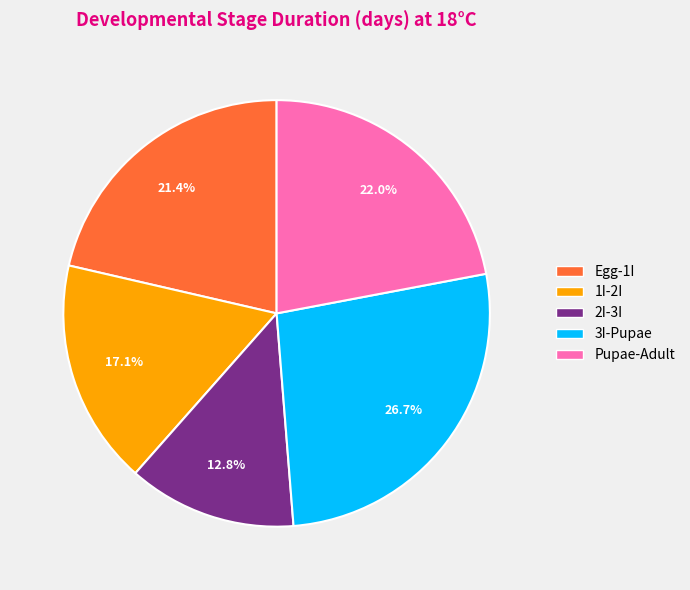

Which slice is the smallest?

2I-3I